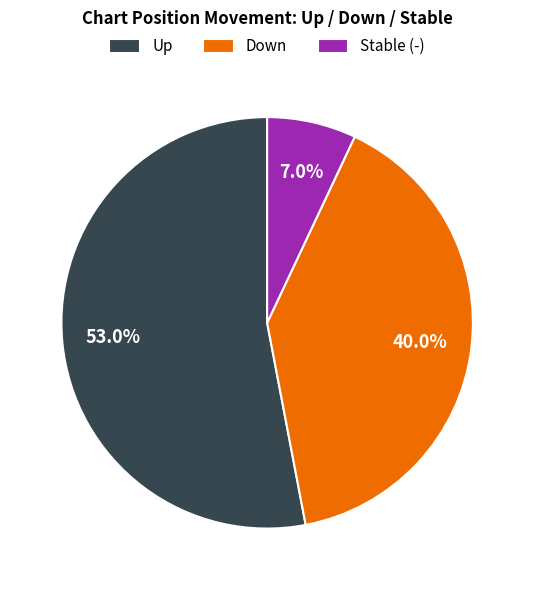

Is Up the majority of the pie?

Yes